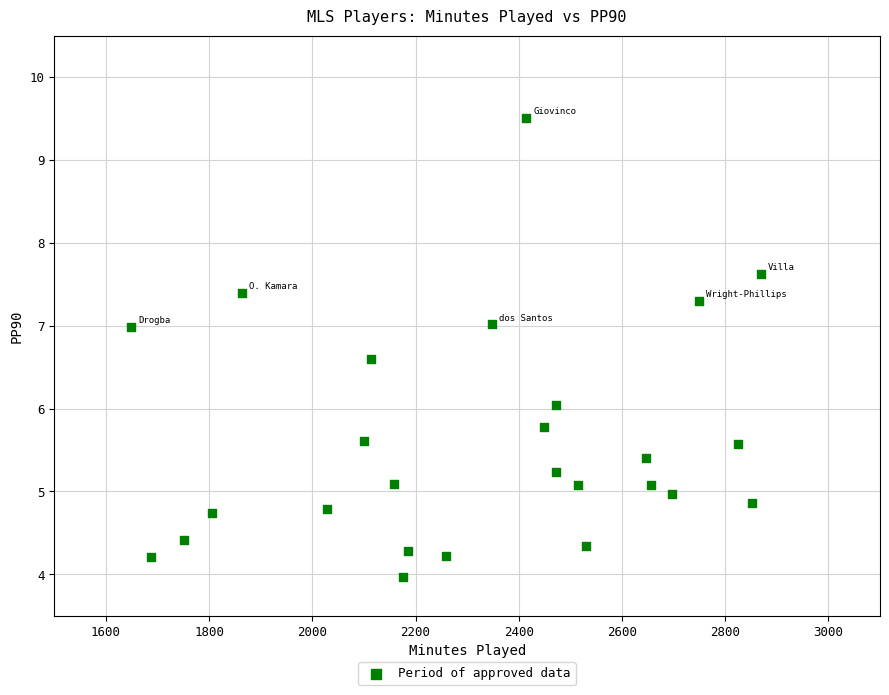

What is the range of Y values (max minus min)?

5.5